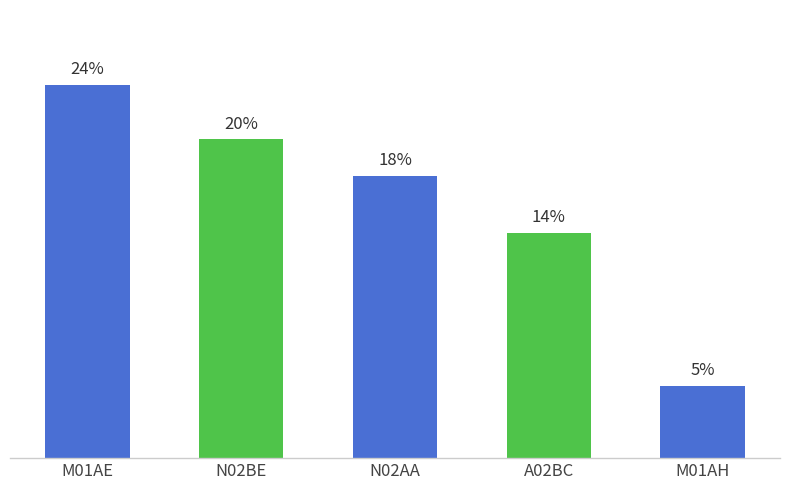

Does the chart contain any negative values?

No